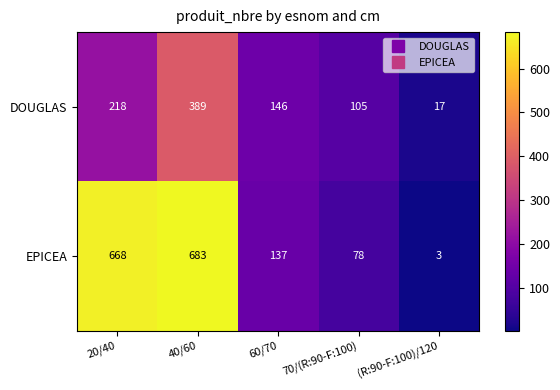

How many distinct data groups are displayed?

2